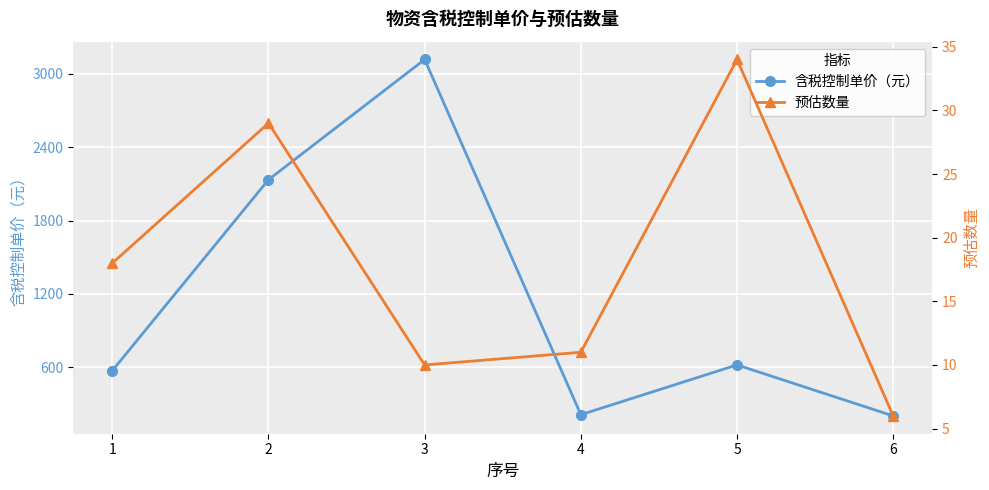

Where does the 预估数量 series first go above 18?

2